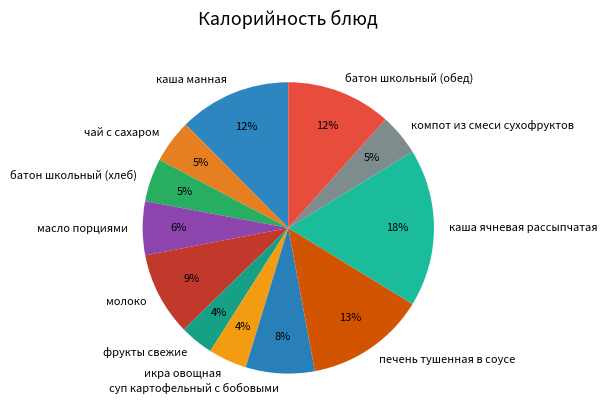

Which slice is the largest?

каша ячневая рассыпчатая